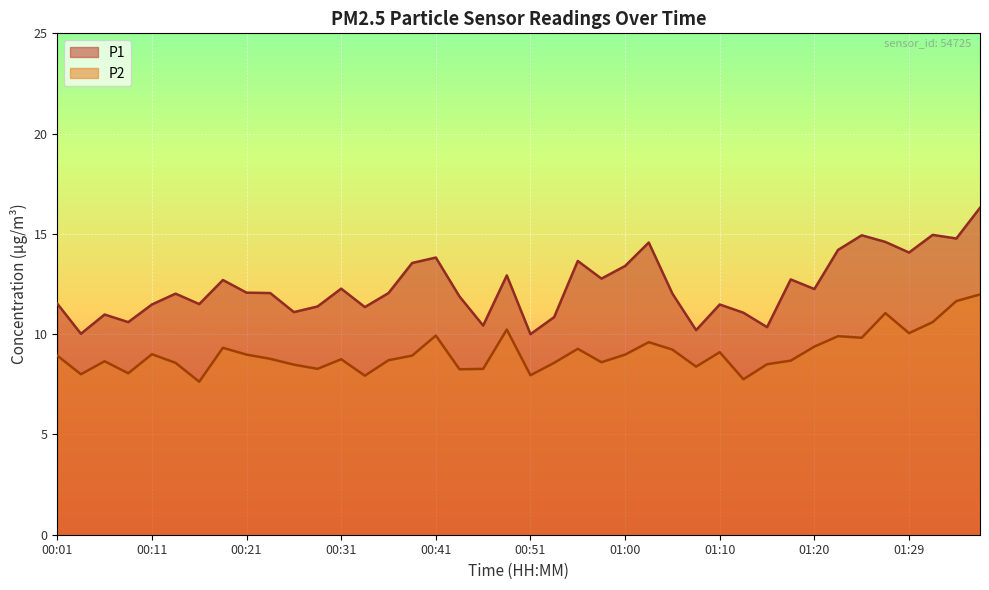

What is the minimum value shown in the chart?

7.6